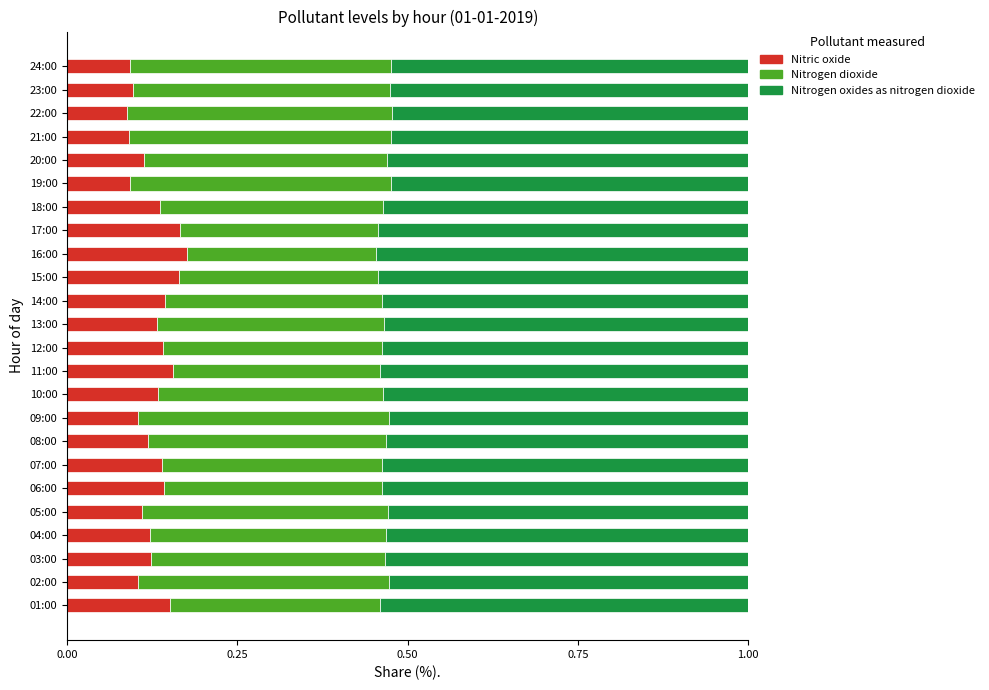

Count the Nitric oxide values in the range 0 to 1.

24